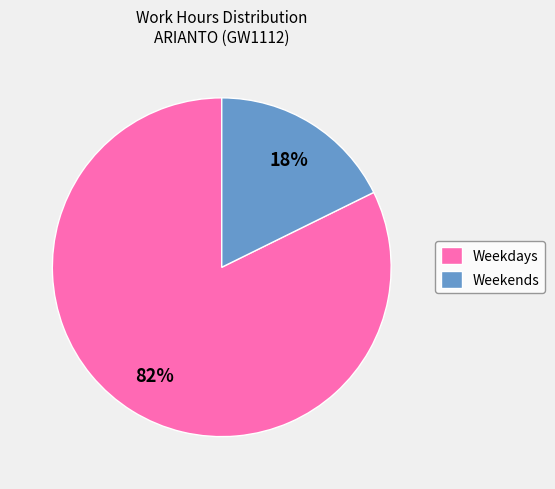

Combined, do Weekends and Weekdays account for over 50%?

Yes